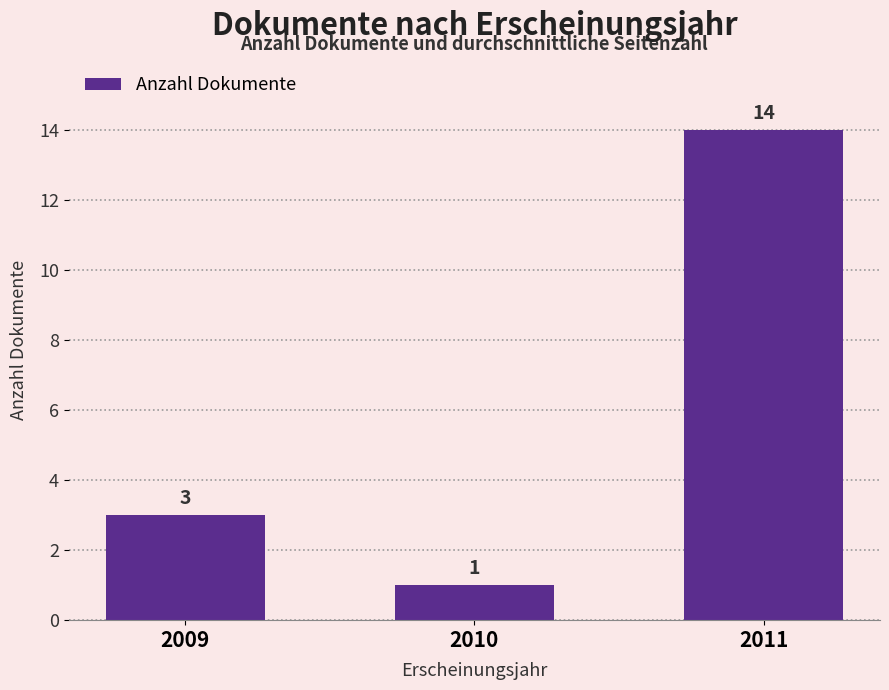

At which label is the value closest to 7?

2009